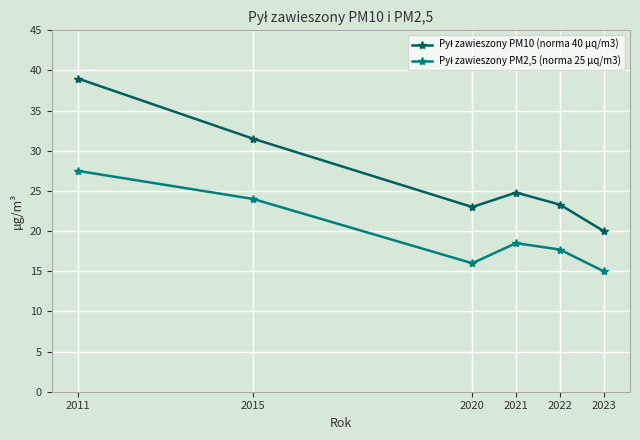

What is the total value across all series at 2022?

41.0